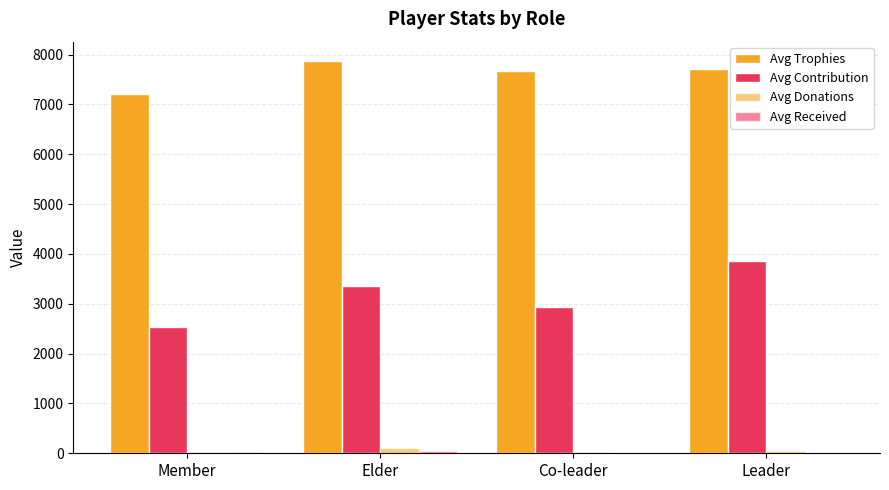

What is the value of the Avg Contribution bar at the 3rd from the left?

2943